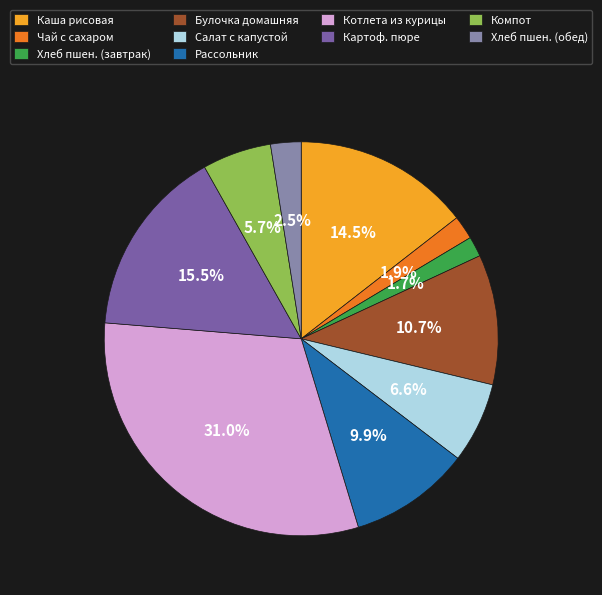

Which slice is the largest?

Котлета из курицы